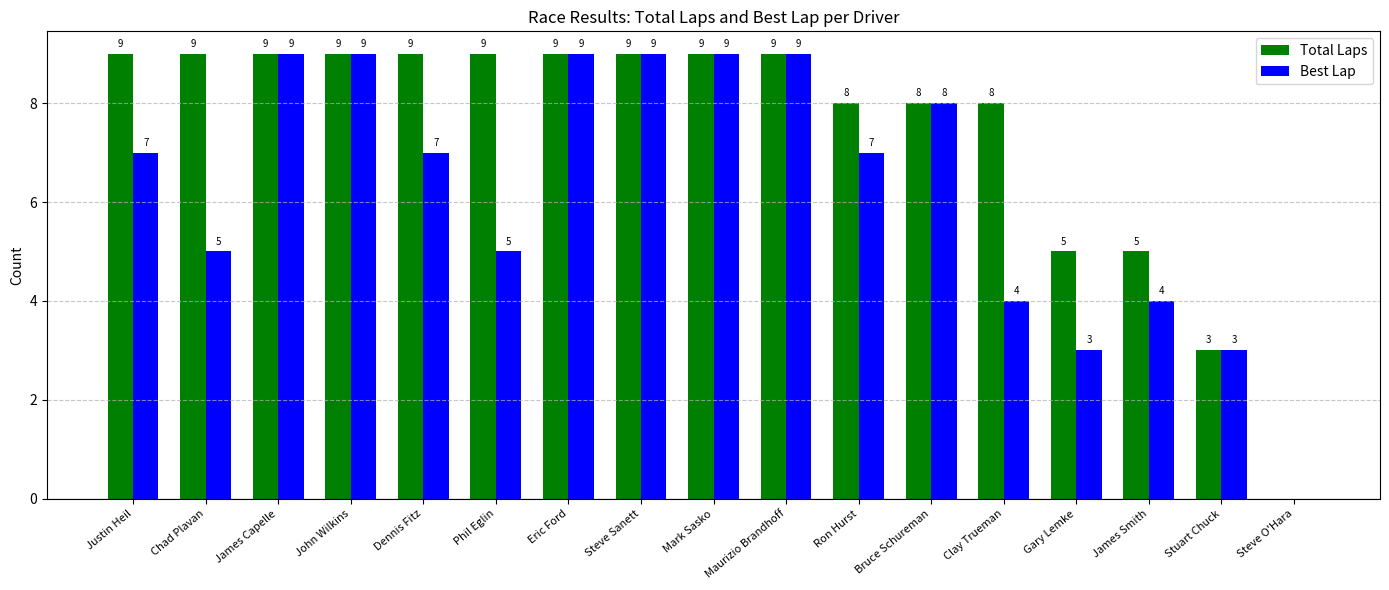

Is the value of Total Laps at Dennis Fitz greater than the value of Best Lap at Chad Plavan?

Yes